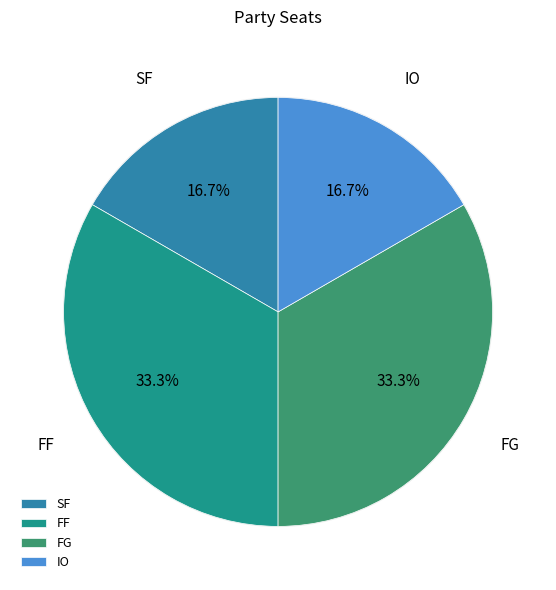

Which category has the smallest portion of the pie?

SF